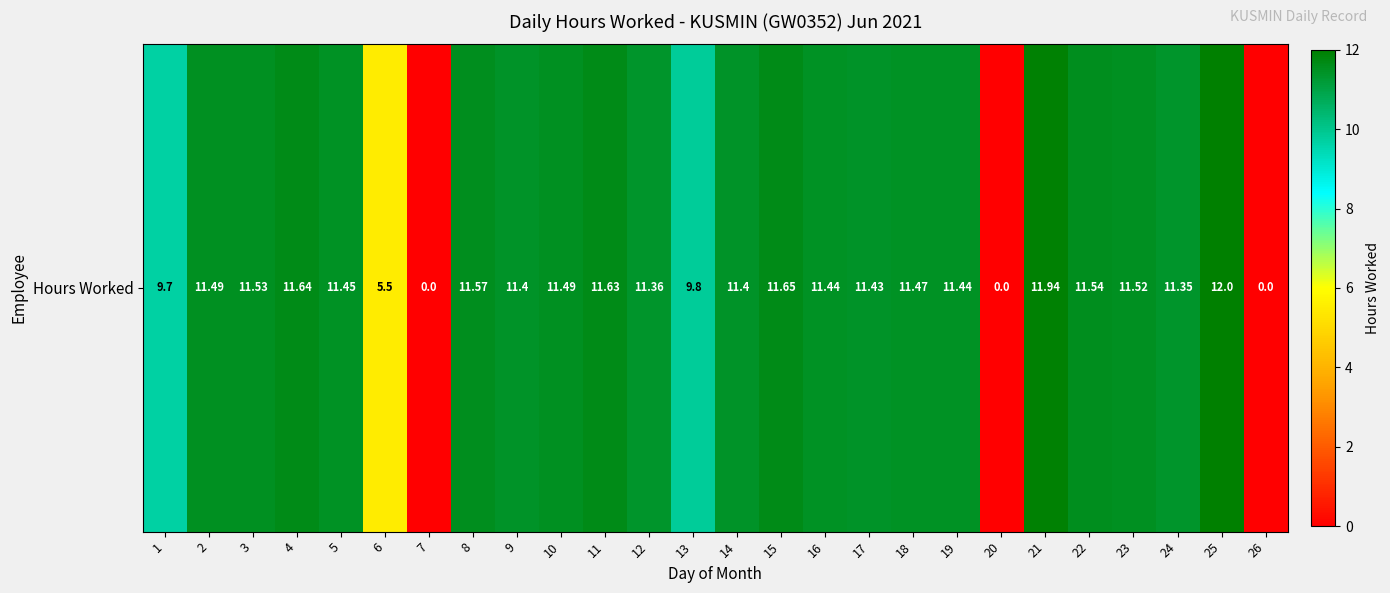

Rank the categories by value from lowest to highest.

7, 20, 26, 6, 1, 13, 24, 12, 9, 14, 17, 16, 19, 5, 18, 2, 10, 23, 3, 22, 8, 11, 4, 15, 21, 25